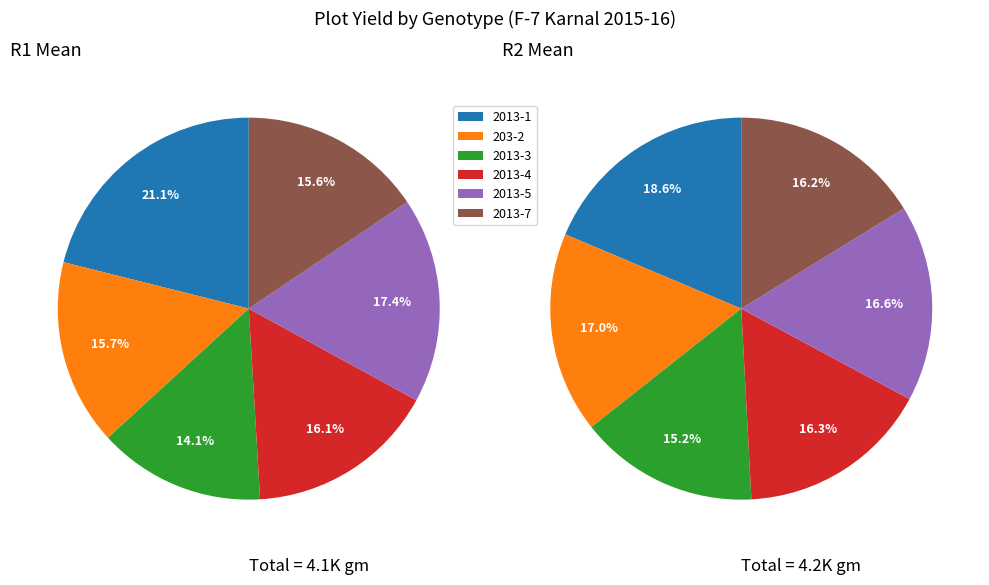

Count the number of slices in the pie.

6